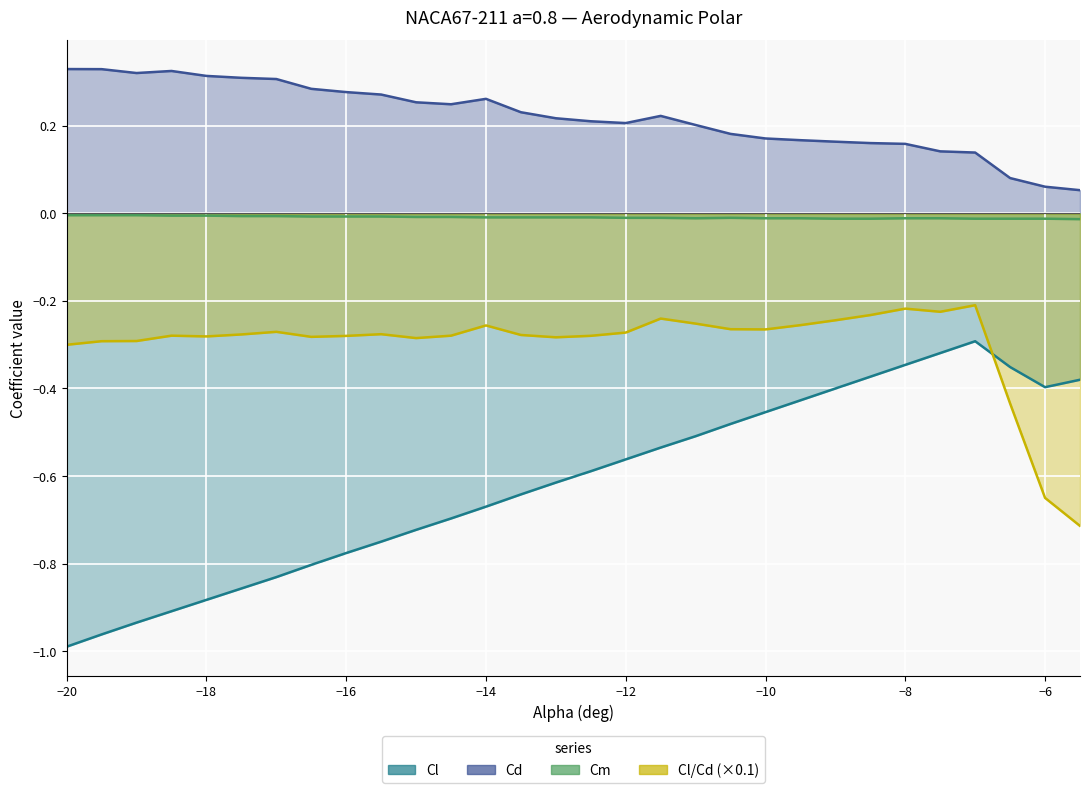

How many distinct data groups are displayed?

4